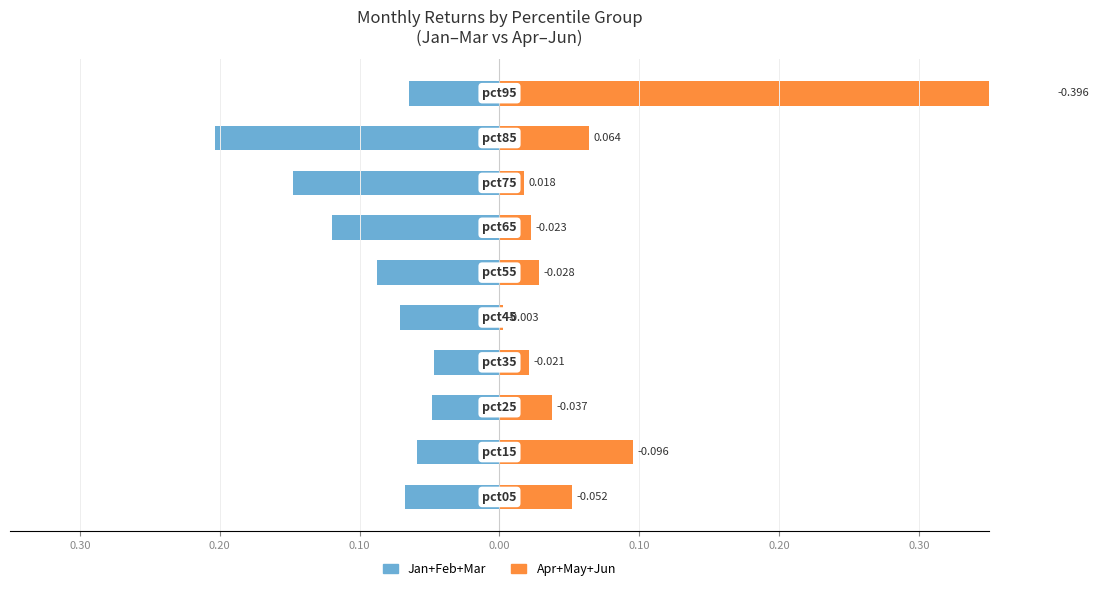

True or false: Jan+Feb+Mar has a value of -0.1 at 9.

True